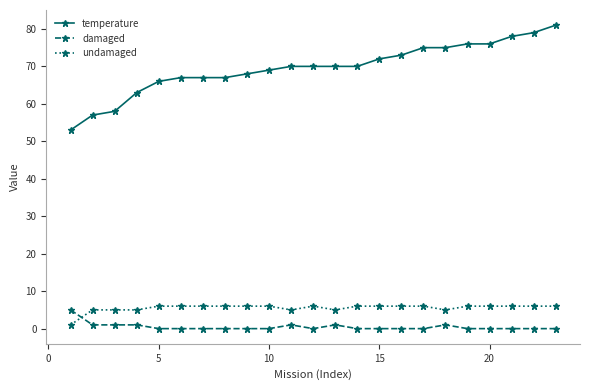

Which series has the largest range (max minus min)?

temperature